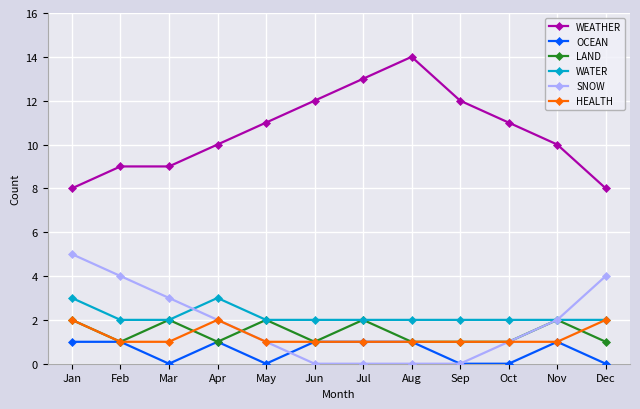

What is the spread (max minus min) of values at Nov?

9